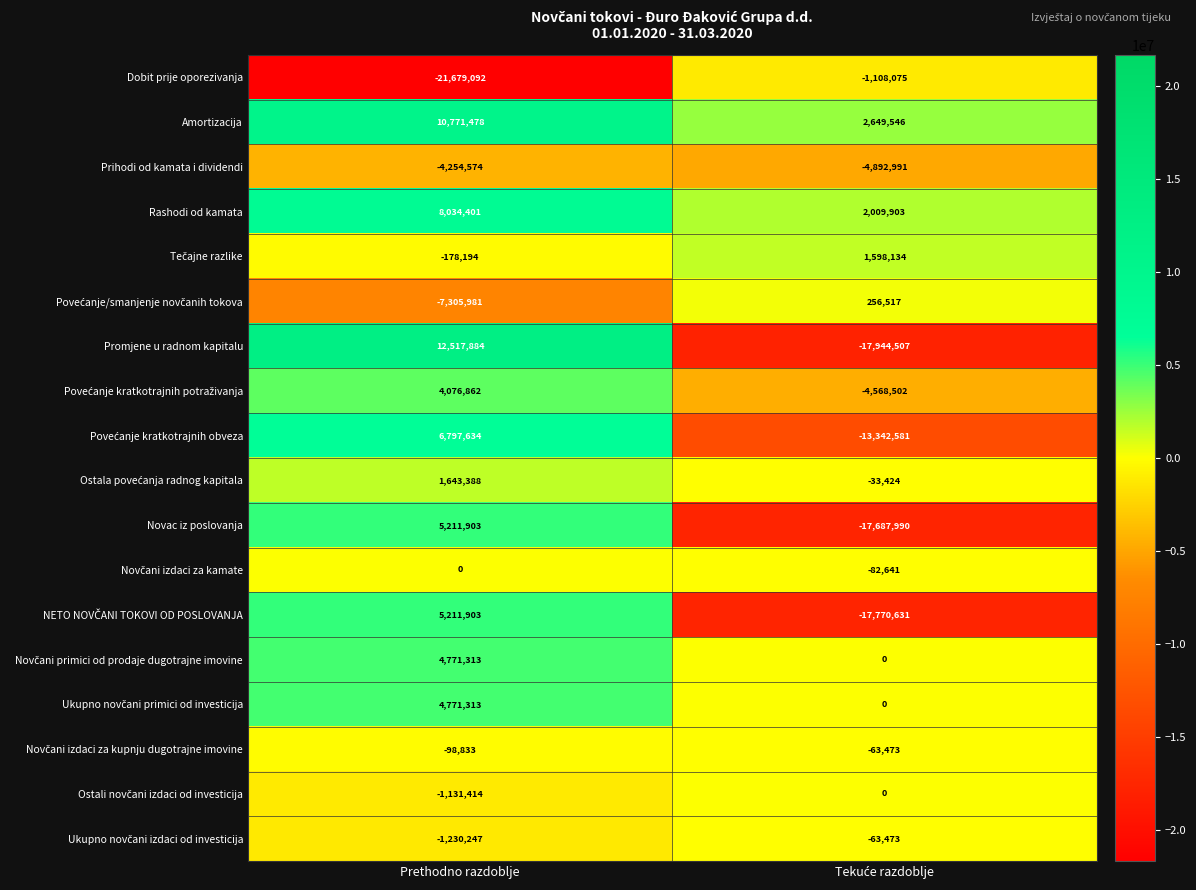

What is the total value across all series at Prethodno razdoblje?

27929744